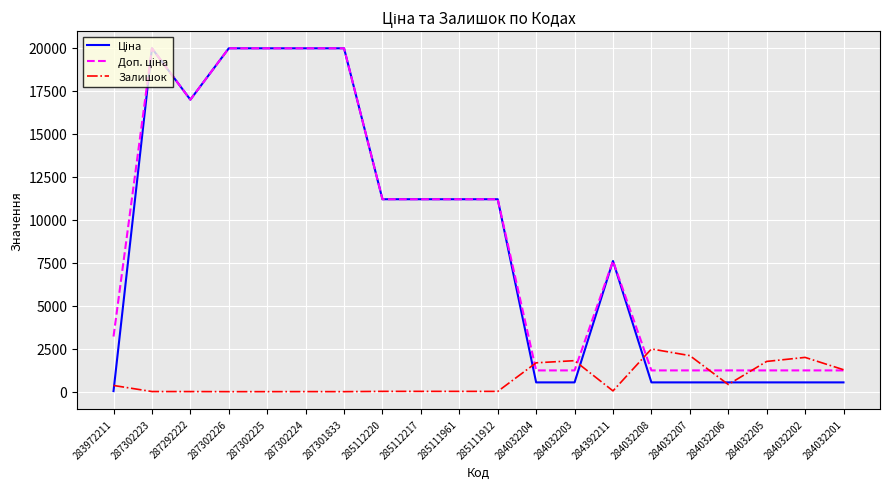

What is the spread (max minus min) of values at 287301833?

19964.2